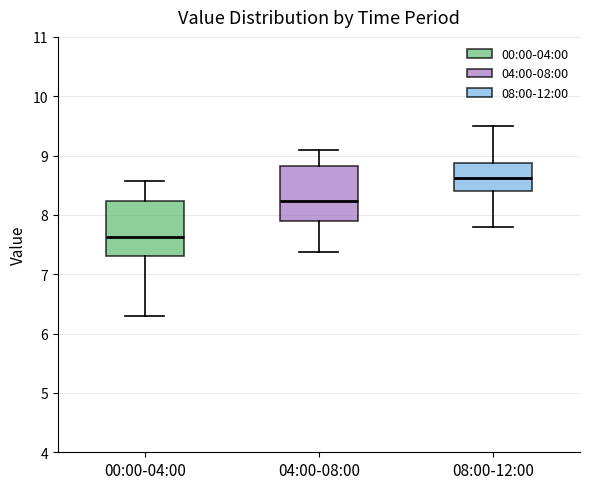

Where is the lower edge of the box for 04:00-08:00 on the y-axis? The values are not printed on the chart, so give them approximately, as read against the axis.

7.9